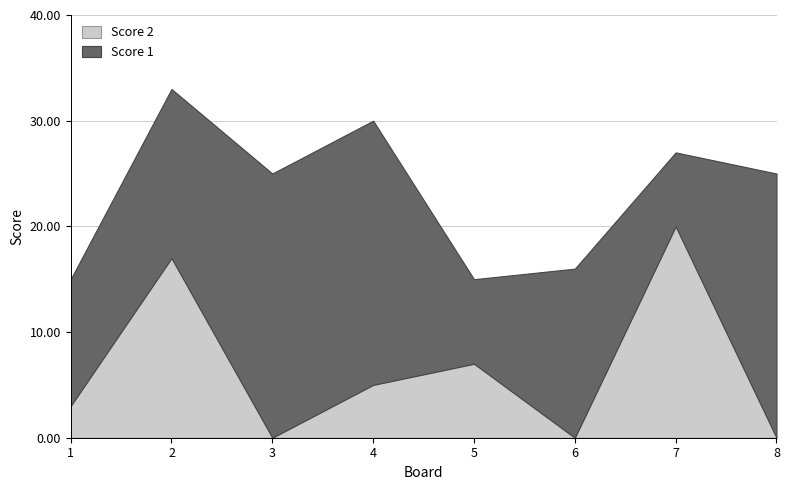

How many lines are shown in the chart?

2